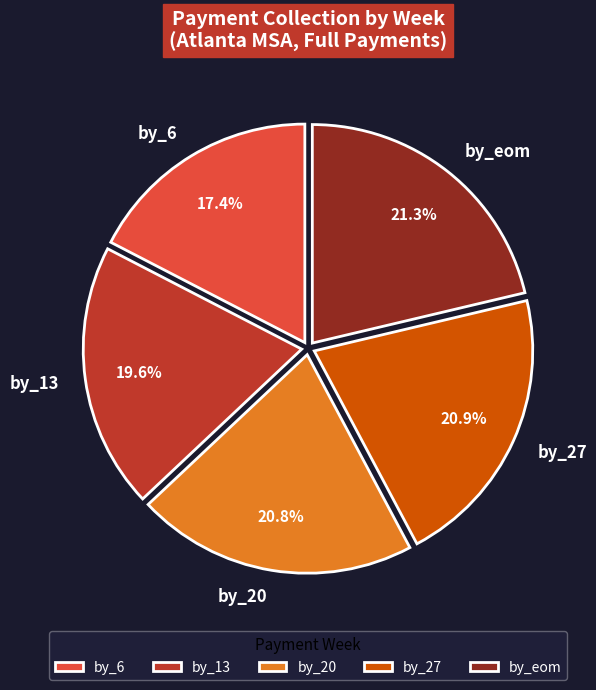

What is the smallest slice in the pie chart?

by_6